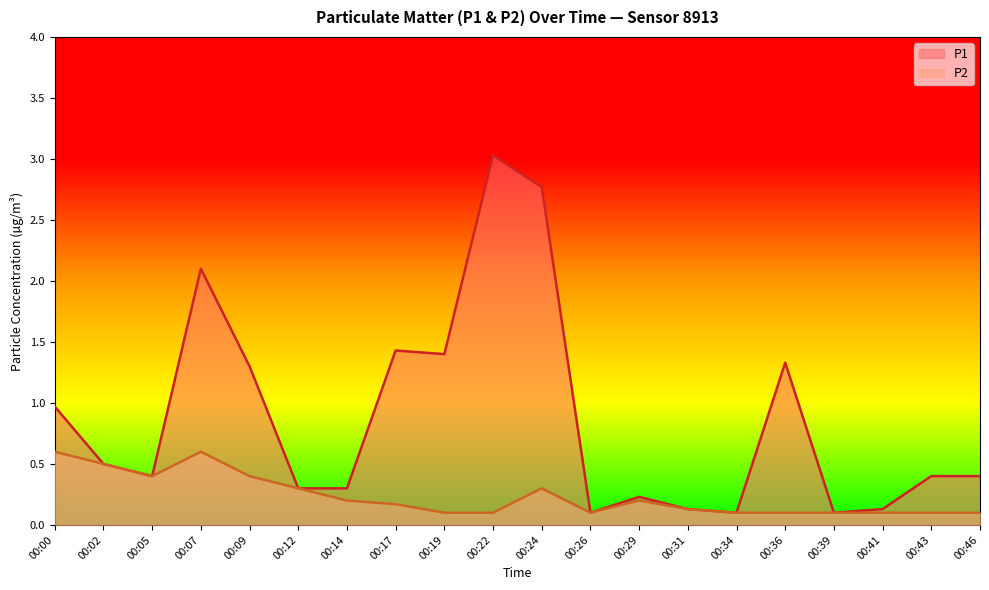

What is the value of the P1 point at the 15th from the left?

0.1